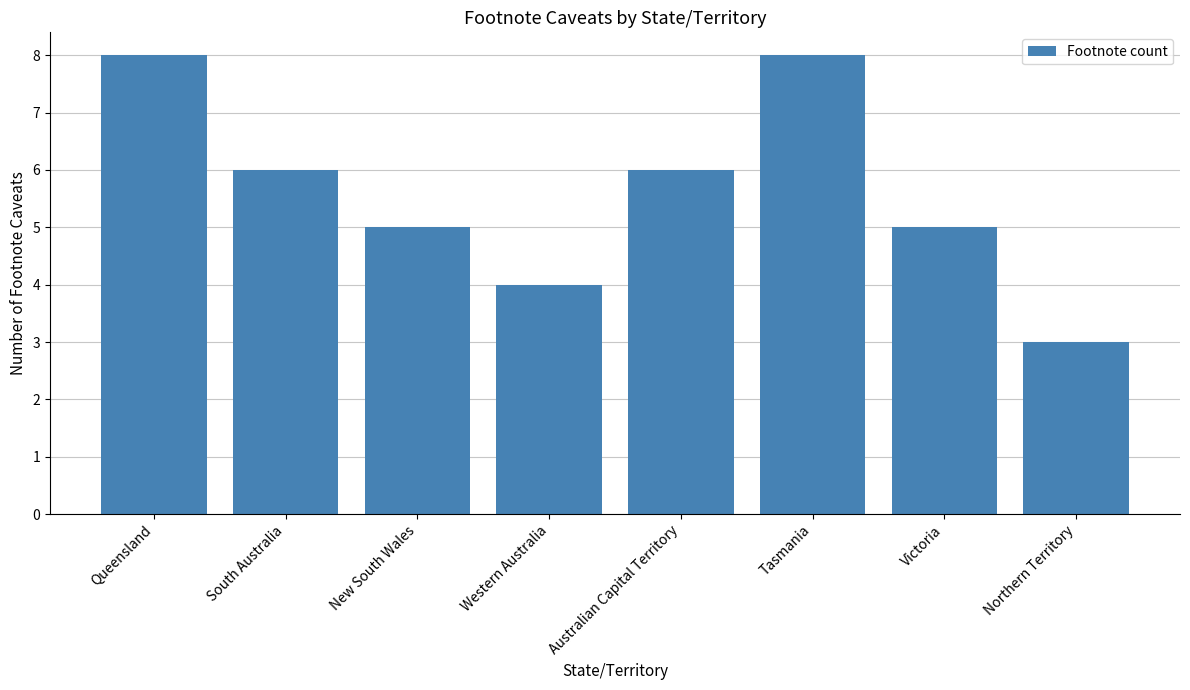

Reading left to right, what are all the values shown in this chart?

8	6	5	4	6	8	5	3